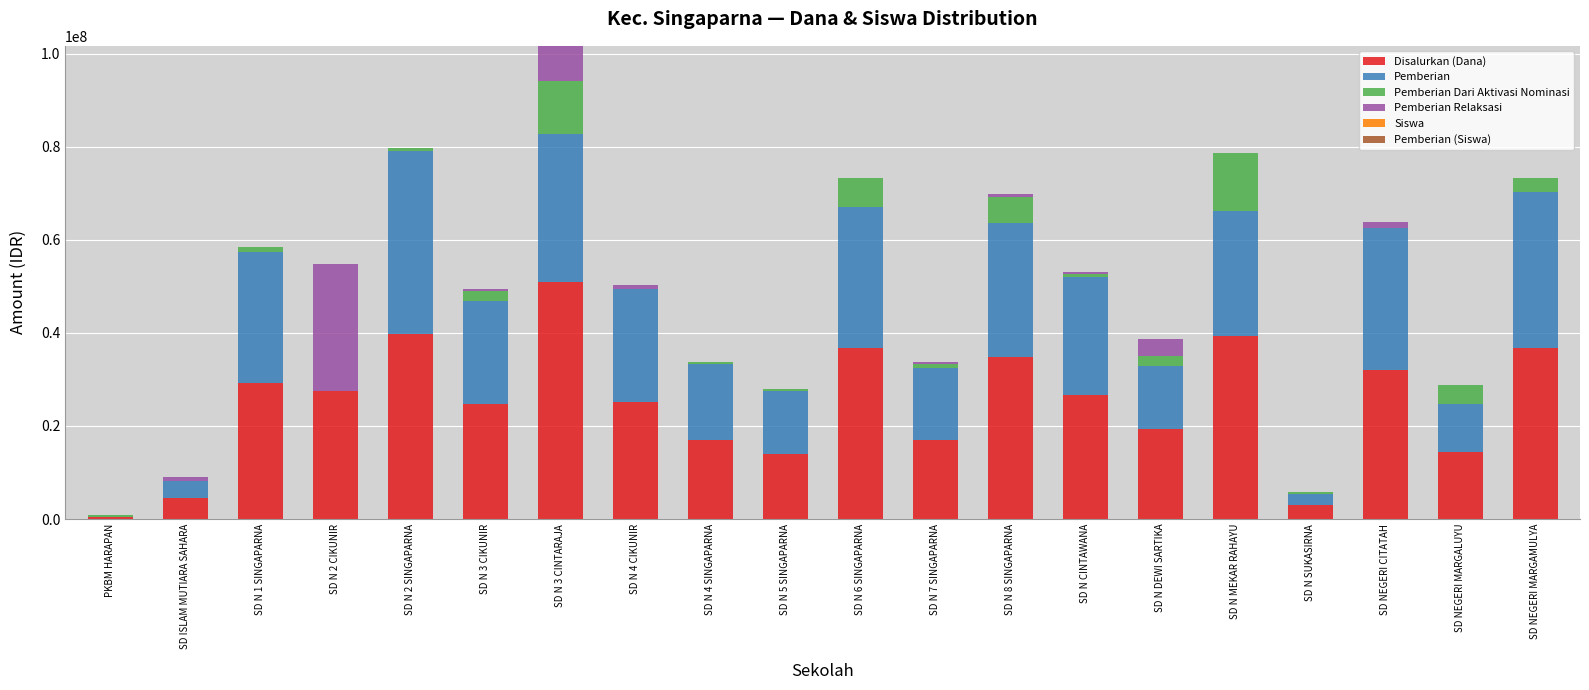

Count the number of categories in the chart.

20